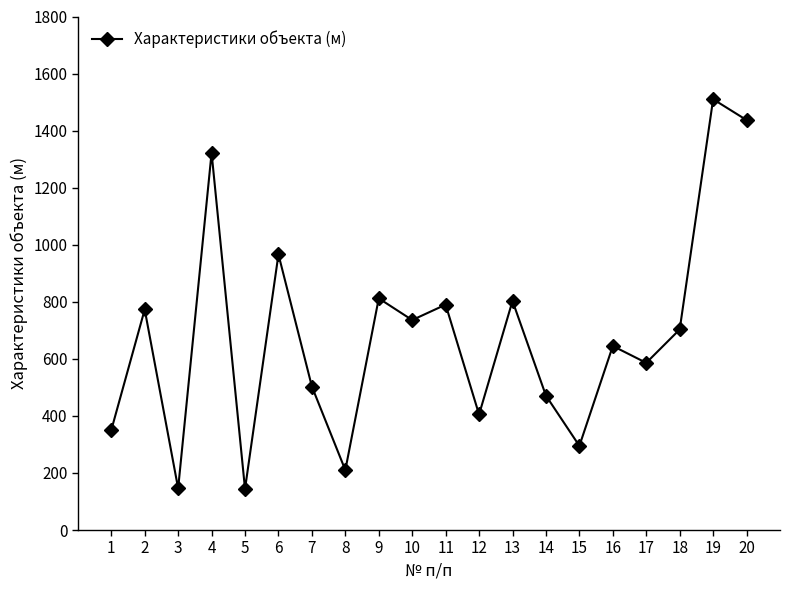

What is the change in value from 2 to 17?

-187